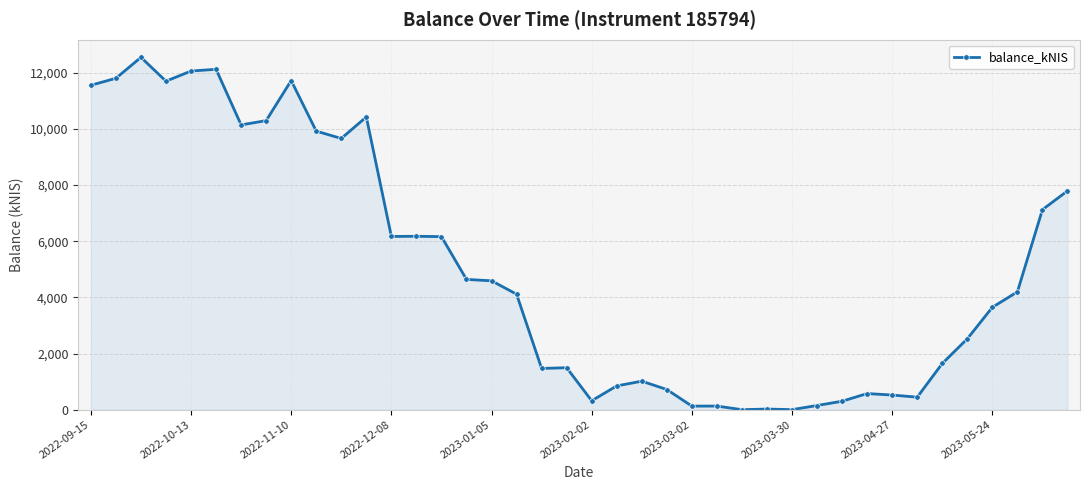

What is the sum of all values?

200794.6